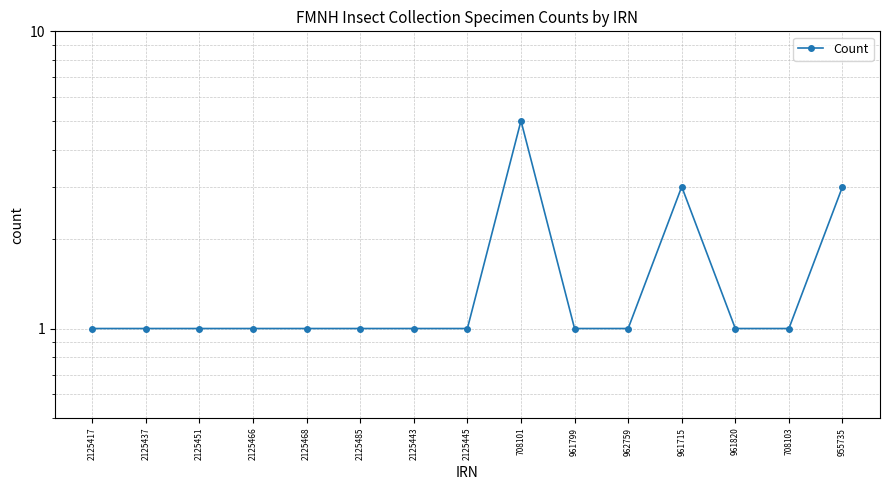

Which has a higher value, 961820 or 2125443?

961820